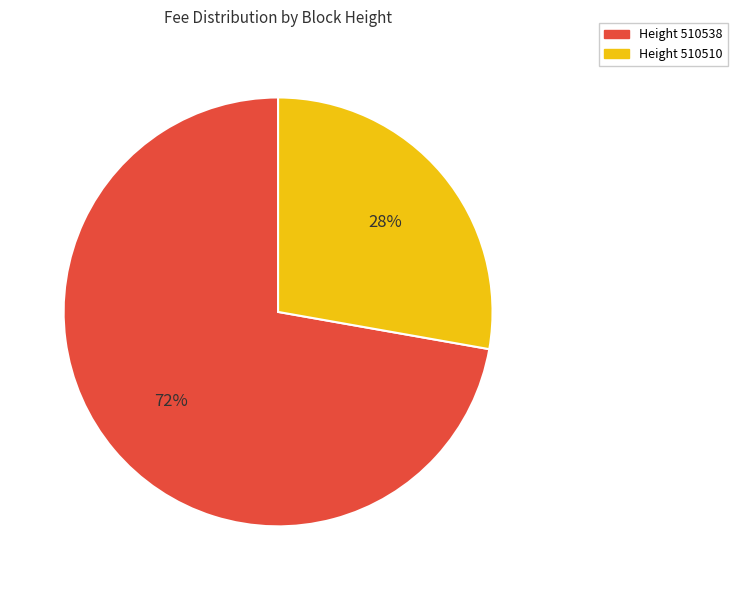

To the nearest percent, what is the average slice percentage?

50%